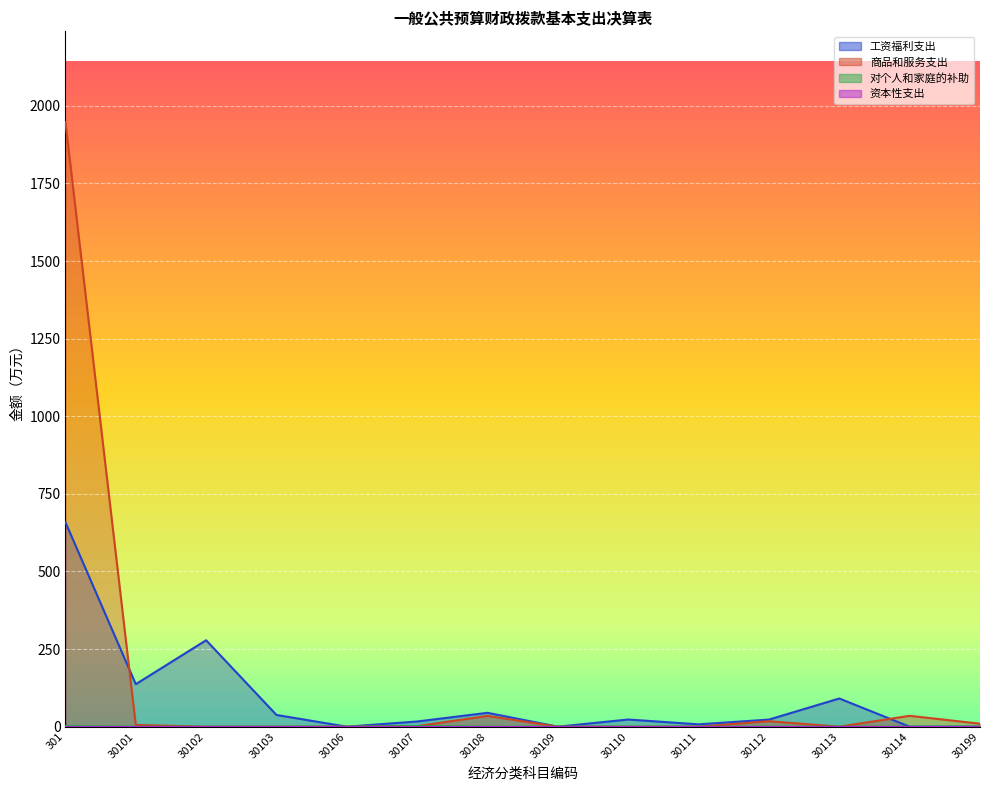

How many categories are shown in the chart?

14